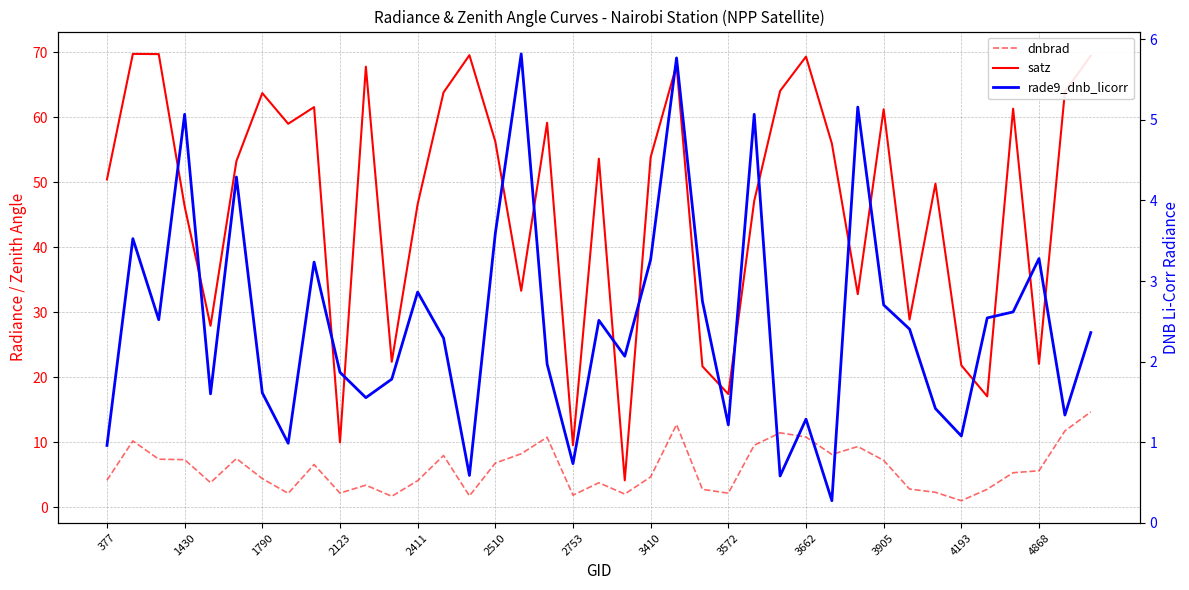

How many intersections are there between dnbrad and rade9_dnb_licorr?

4